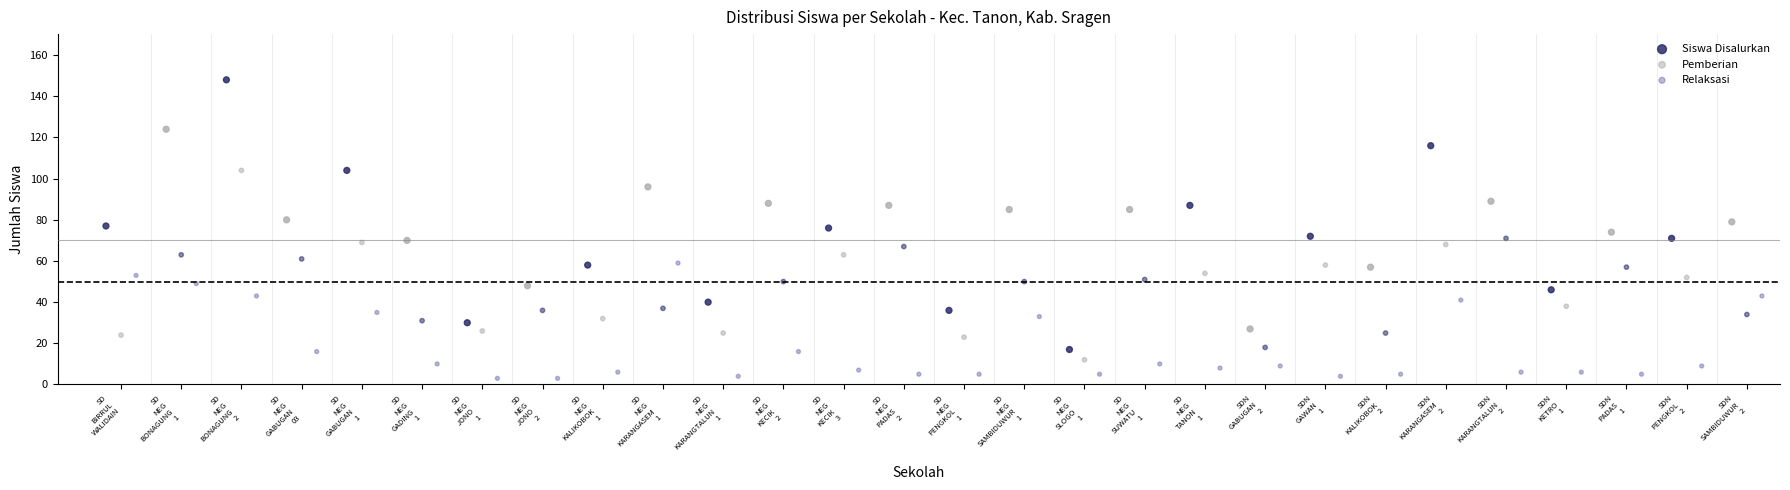

Which series contains the lowest Y value?

Relaksasi